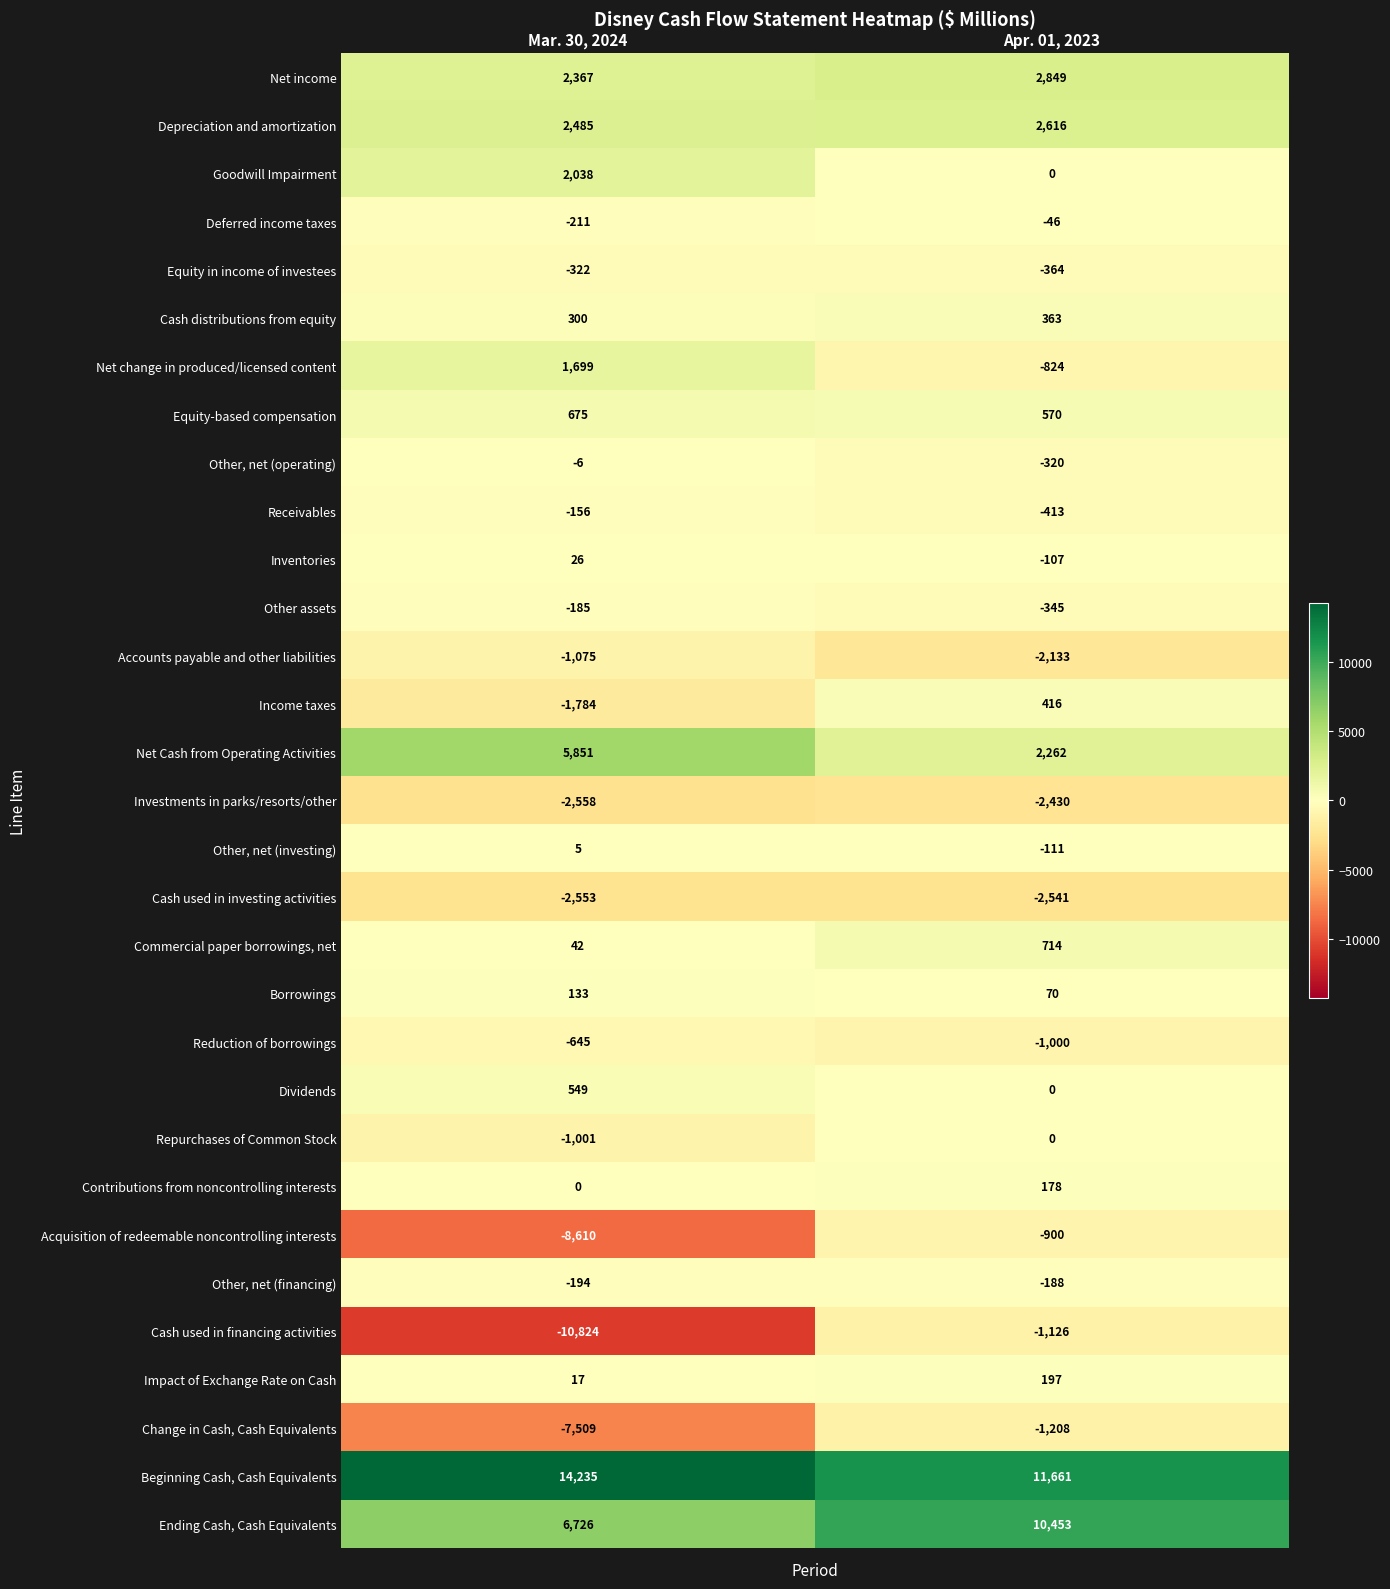

True or false: Dividends has a value of 903 at Mar. 30, 2024.

False